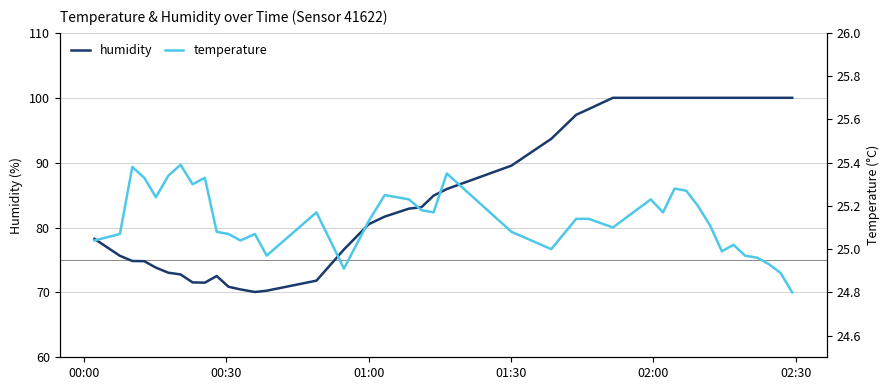

List the series in order of their peak value, lowest first.

temperature, humidity